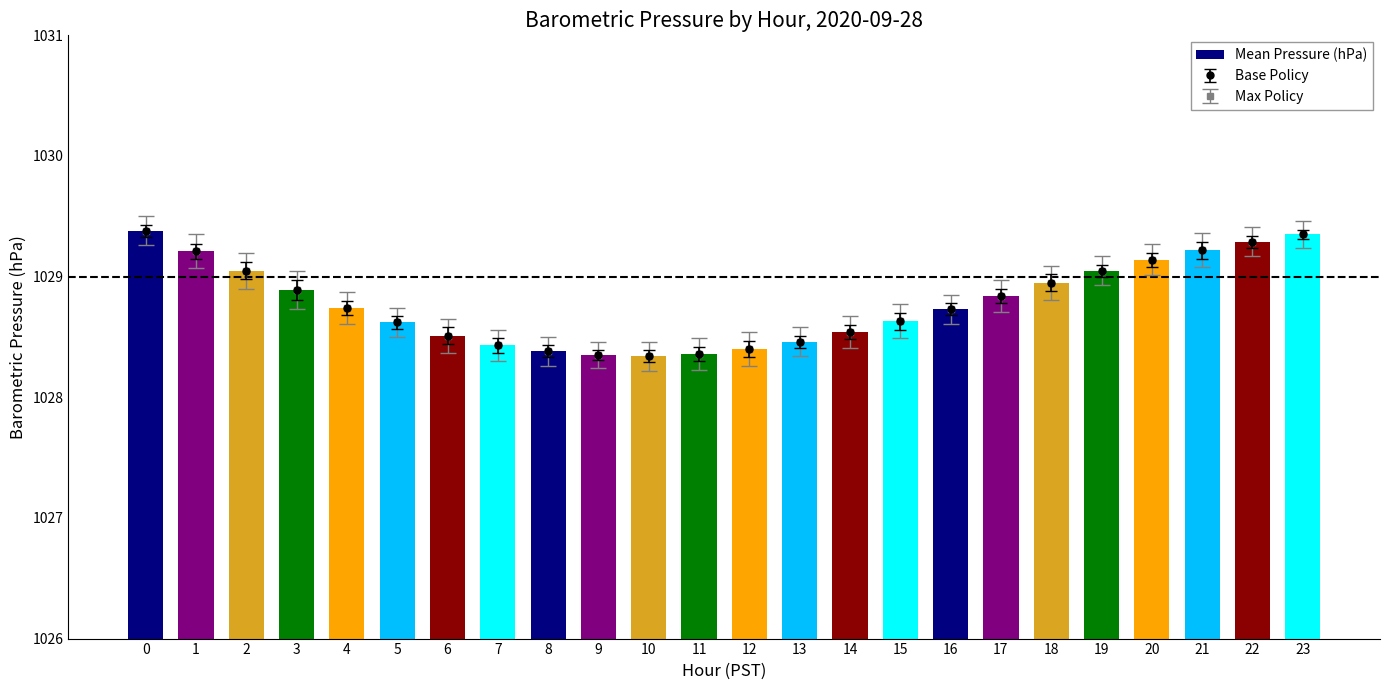

List the labels in order of value, smallest first.

10, 9, 11, 8, 12, 7, 13, 6, 14, 5, 15, 16, 4, 17, 3, 18, 2, 19, 20, 1, 21, 22, 23, 0